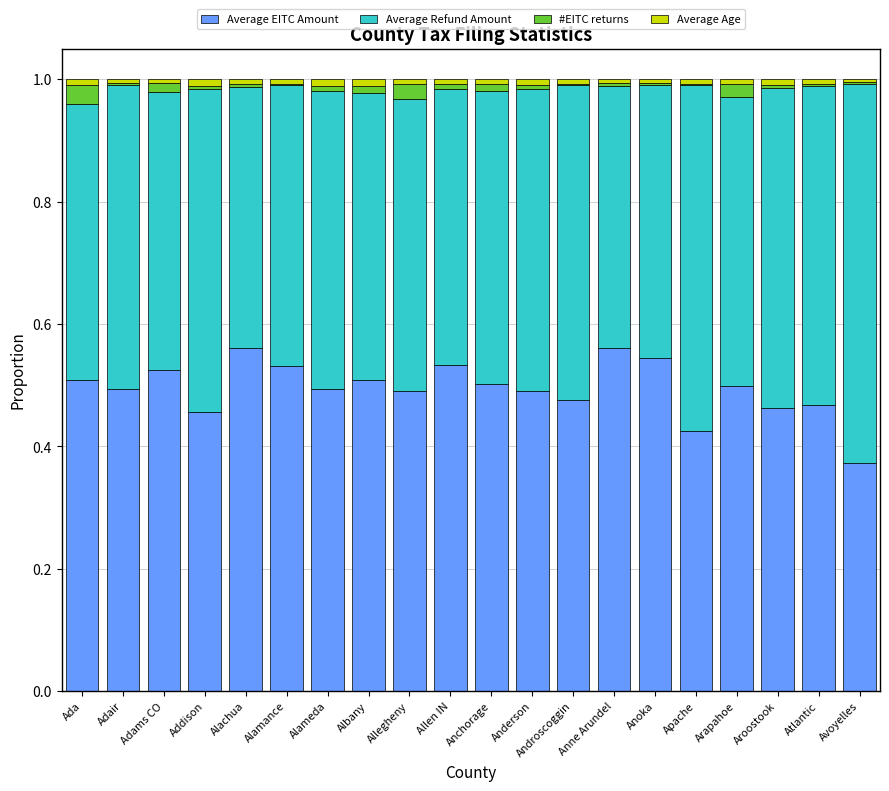

What is the difference between the second highest and minimum values in the Average EITC Amount series?

0.2